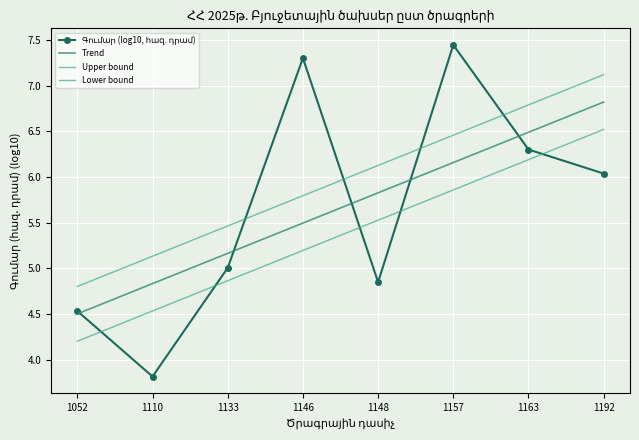

Where does the Գումար (log10, հազ. դրամ) series first go above 6?

1146